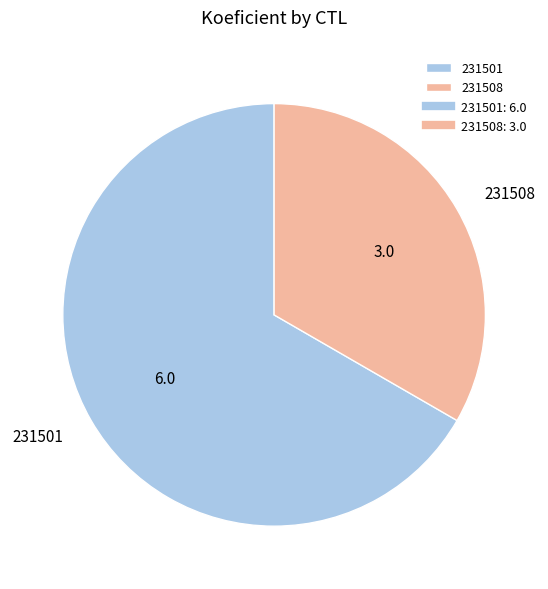

How many slices are in this pie chart?

2